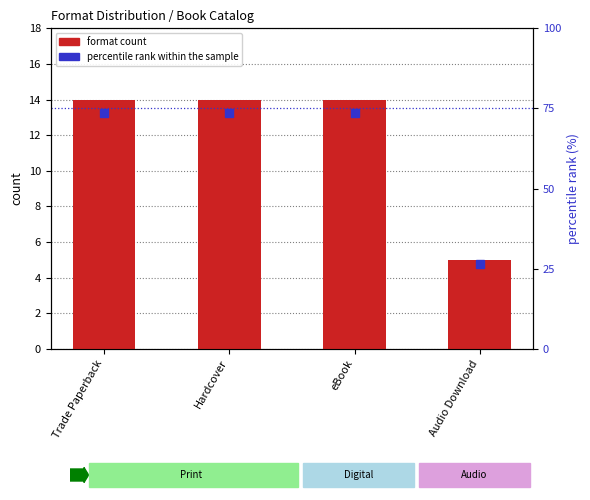

What is the sum of all format count values?

47.0